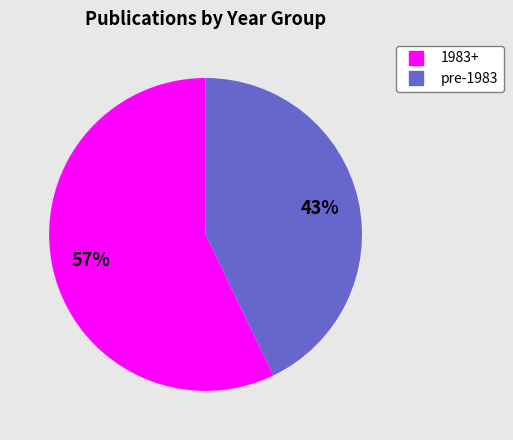

How many segments does this pie chart have?

2